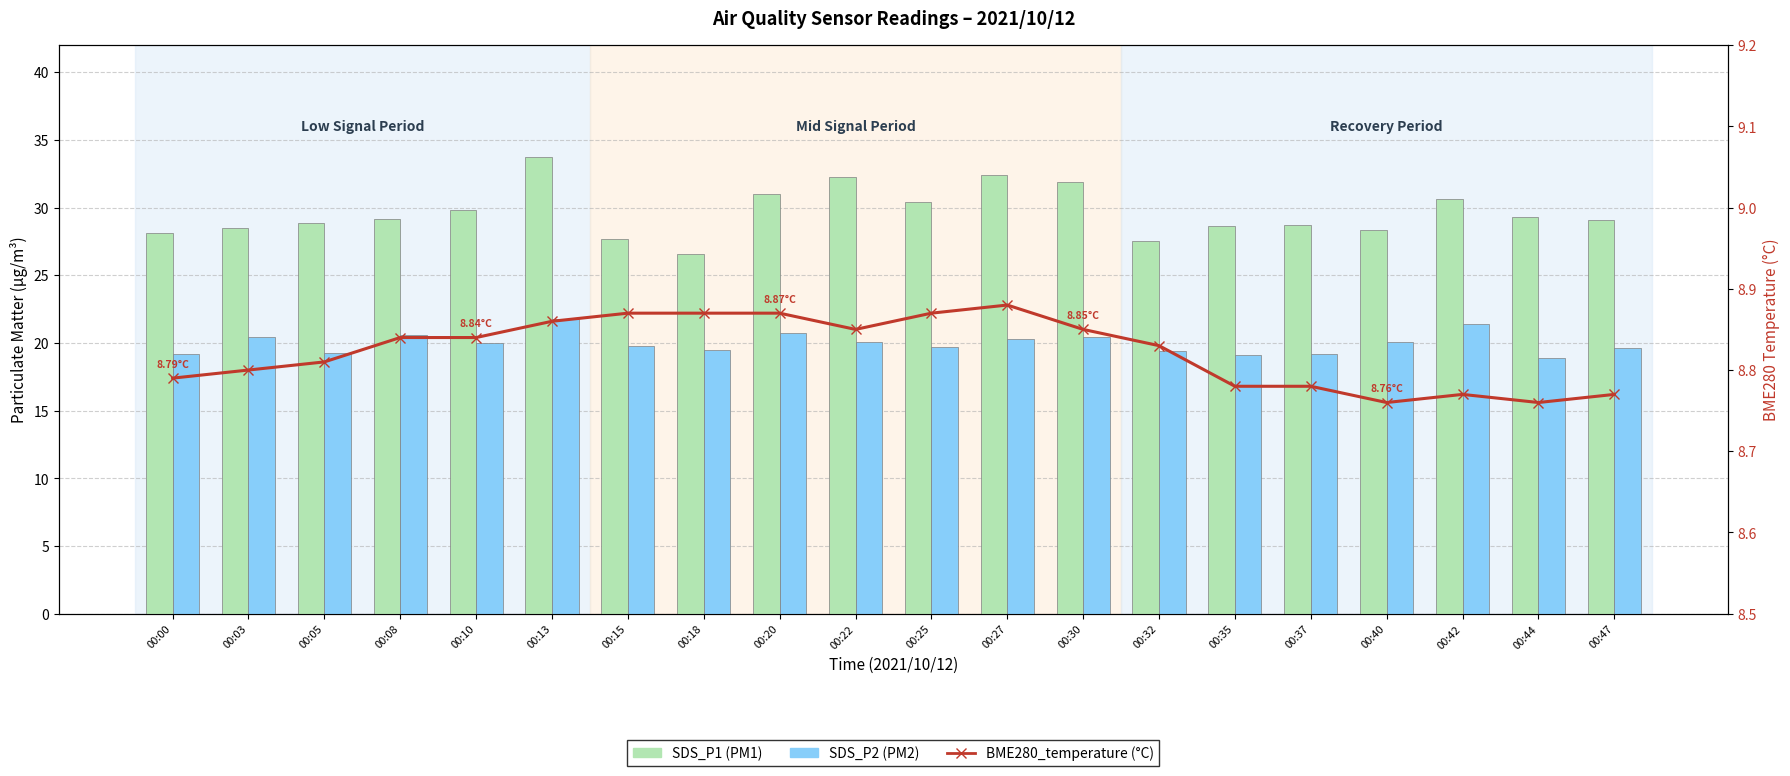

What is the sum of all SDS_P2 (PM2) values?

399.5